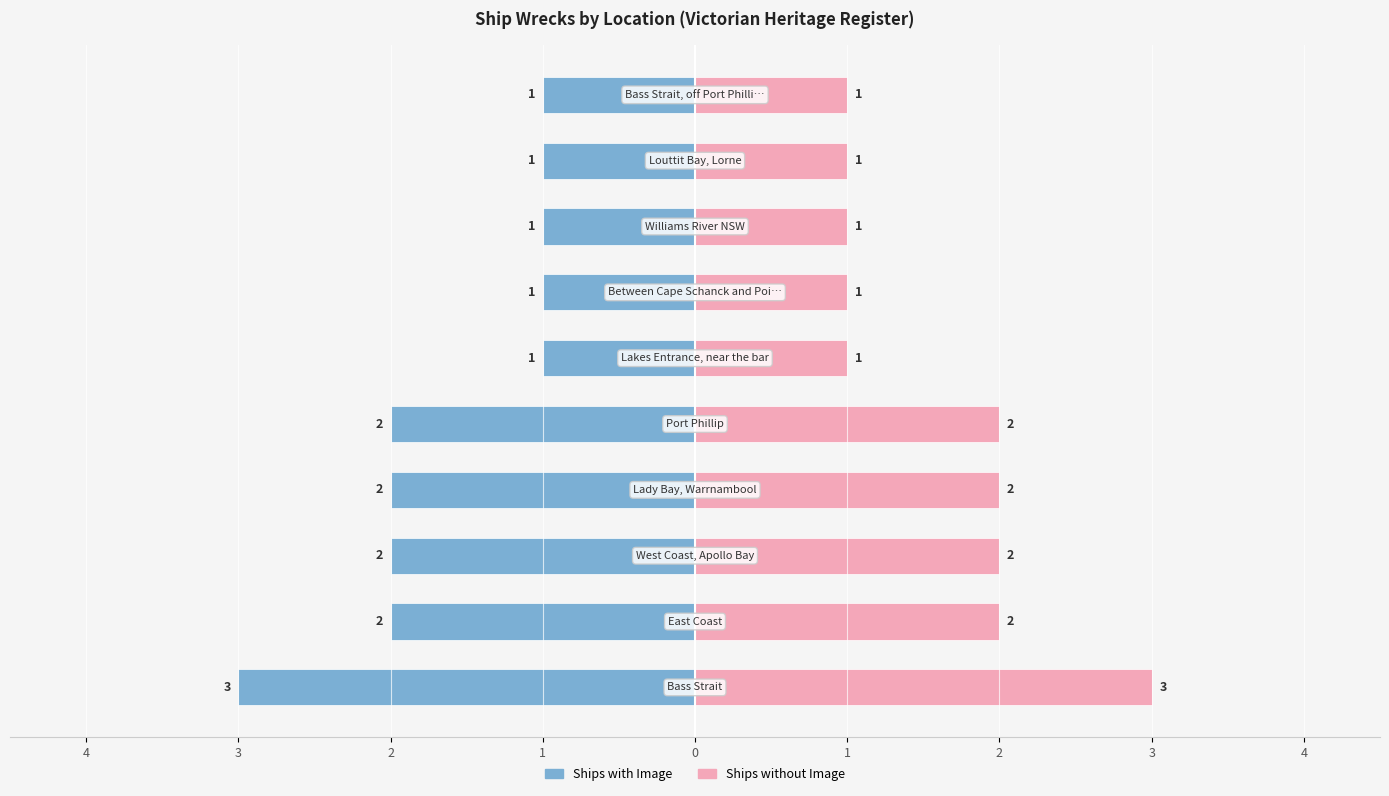

How many values in the Ships without Image series exceed 2?

1